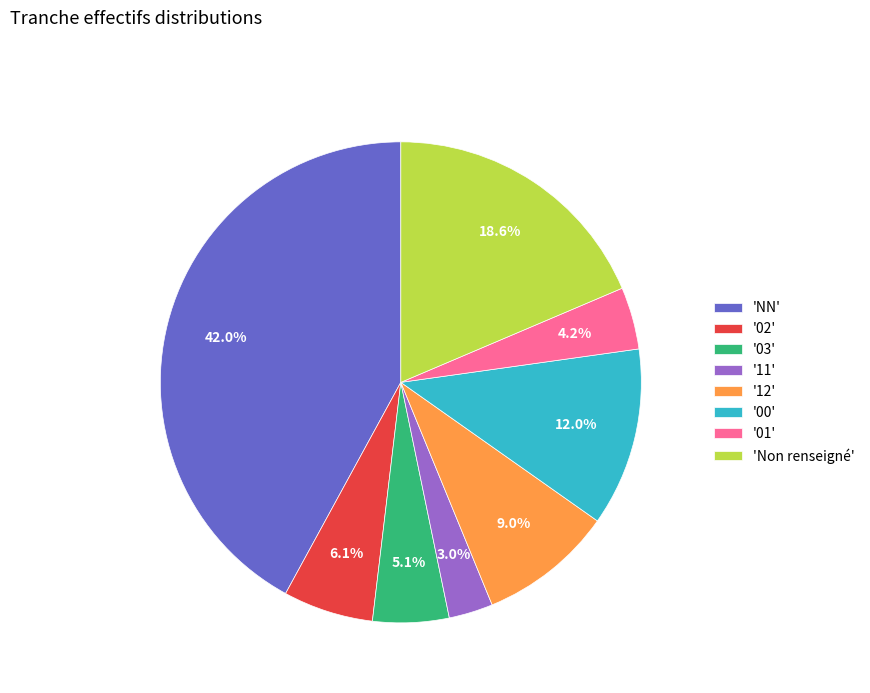

What percentage is NOT represented by '00'?

88.0%